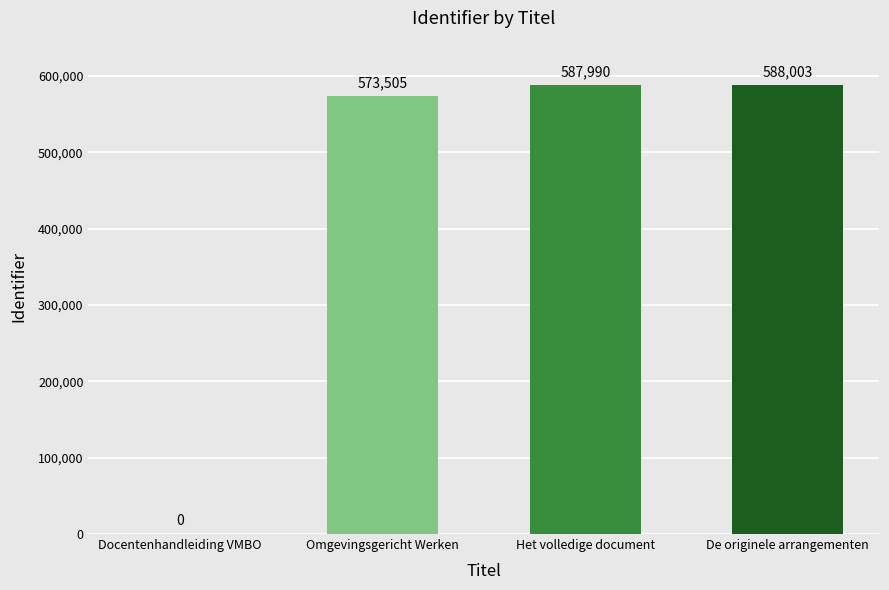

Reading left to right, what are all the values shown in this chart?

Docentenhandleiding VMBO=0	Omgevingsgericht Werken=573505	Het volledige document=587990	De originele arrangementen=588003